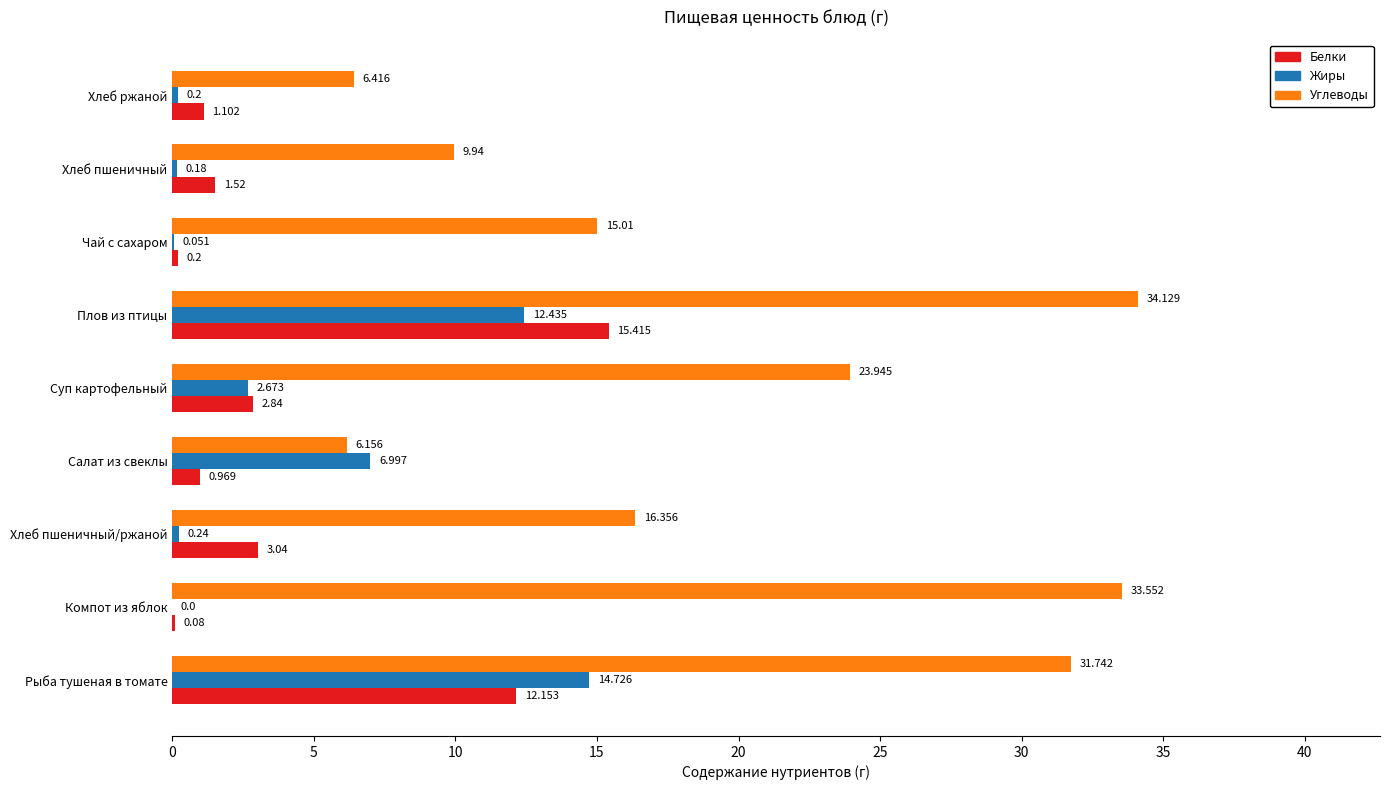

Which series has the widest spread of values?

Углеводы